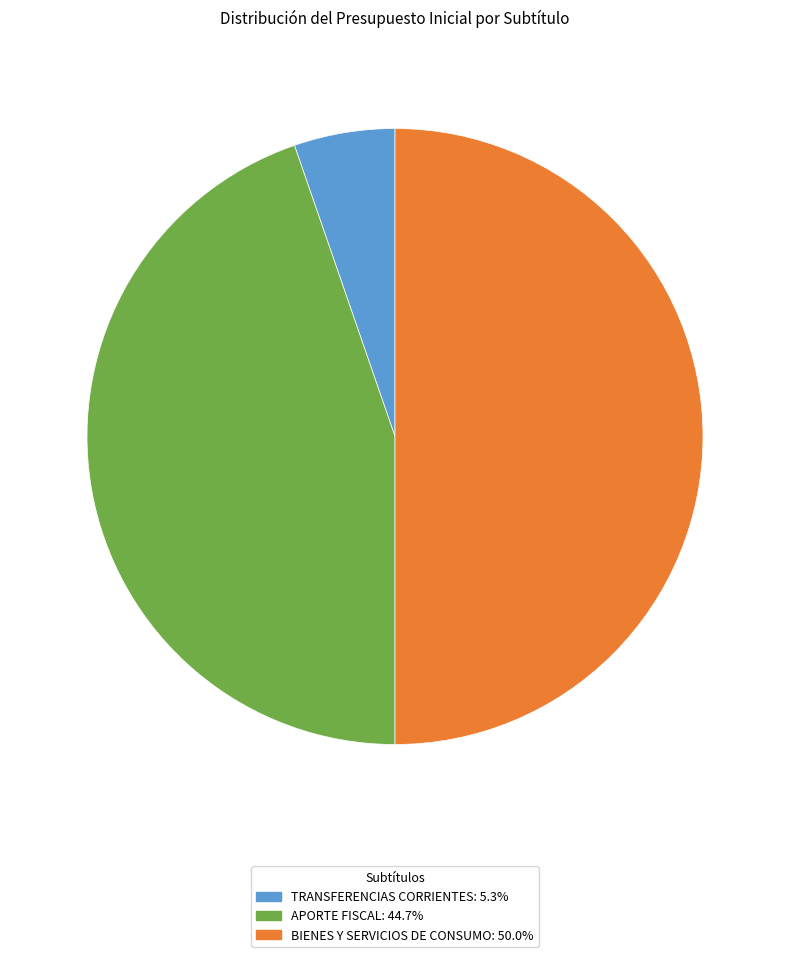

Is there any slice that represents more than half of the pie?

No